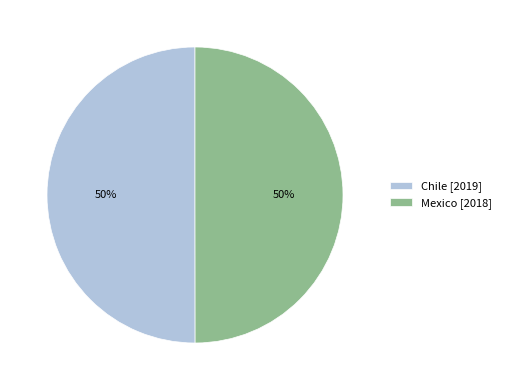

How many segments does this pie chart have?

2